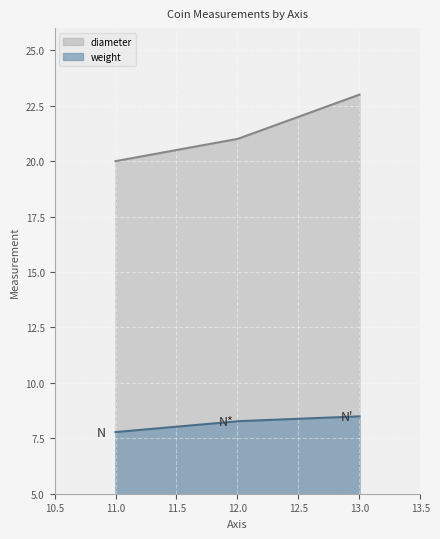

List the series in order of their overall mean, highest first.

diameter, weight